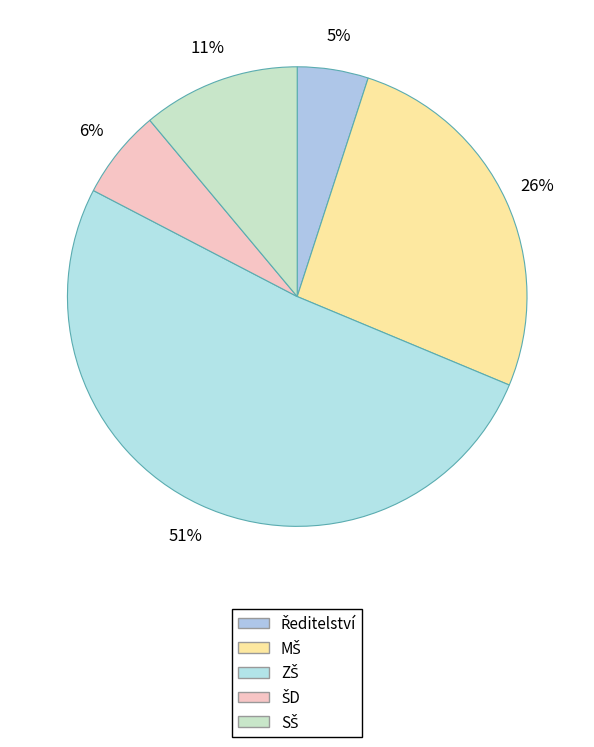

Which category has the smallest portion of the pie?

Ředitelství